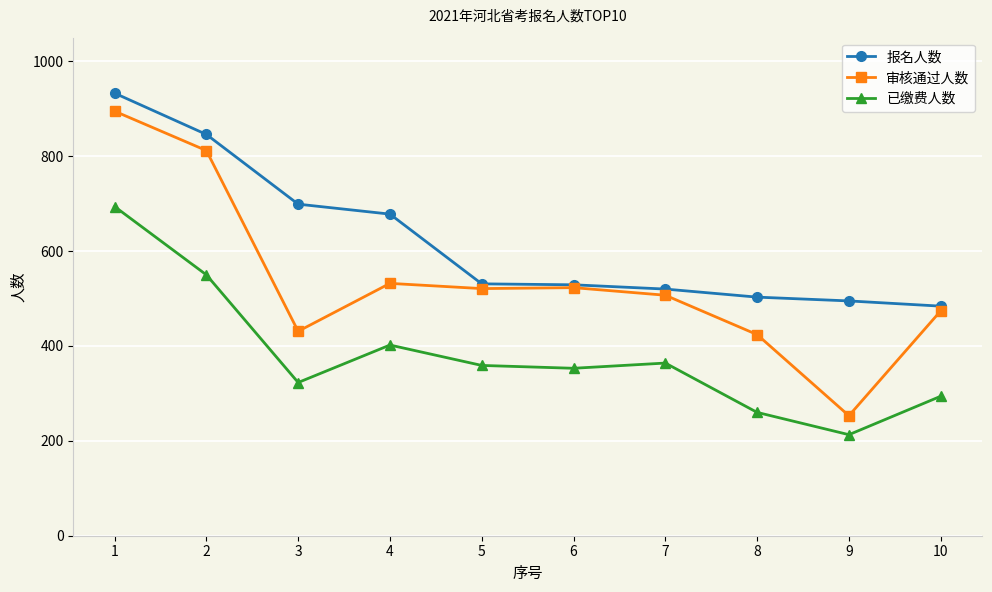

True or false: 报名人数 has a value of 814 at 5.

False